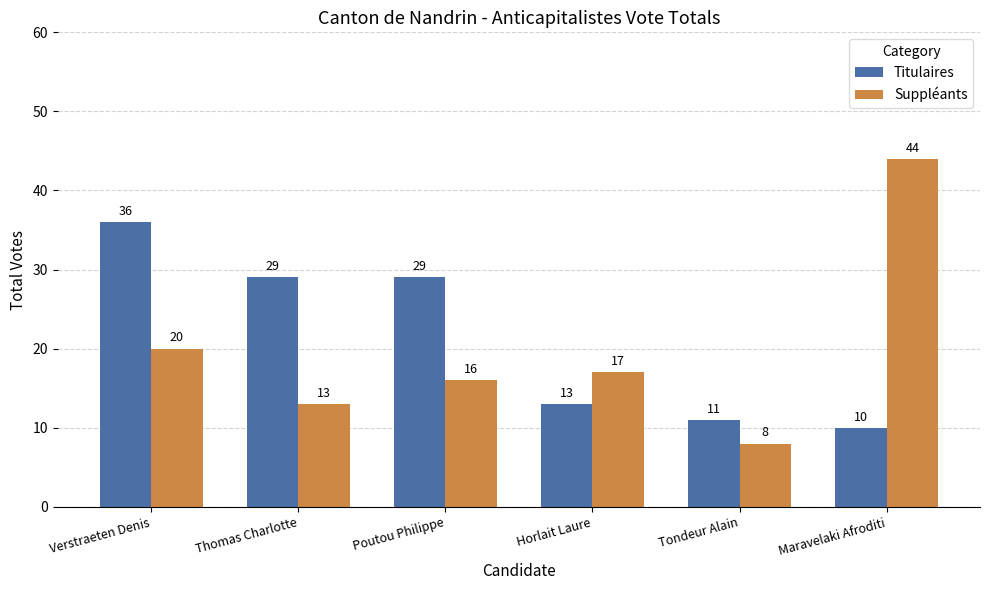

The Suppléants series shows 20 at Verstraeten Denis. True or false?

True